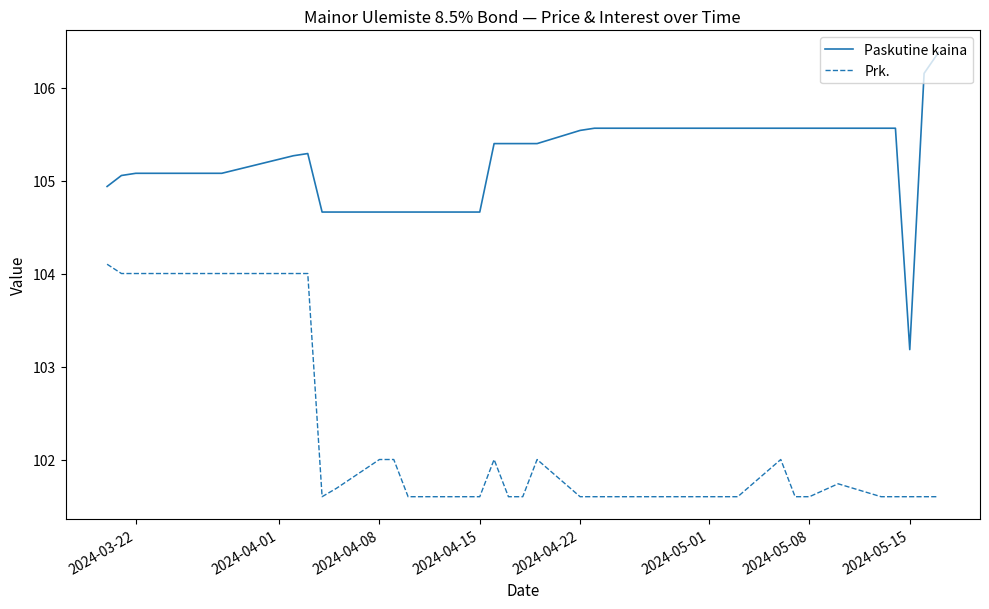

List the series in order of their peak value, highest first.

Paskutine kaina, Prk.